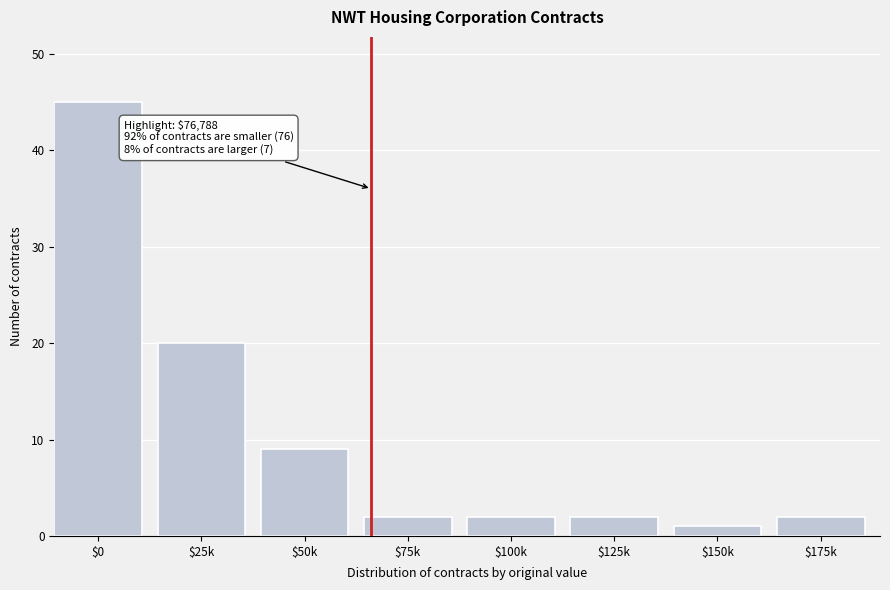

Reading left to right, what are all the values shown in this chart?

45	20	9	2	2	2	1	2